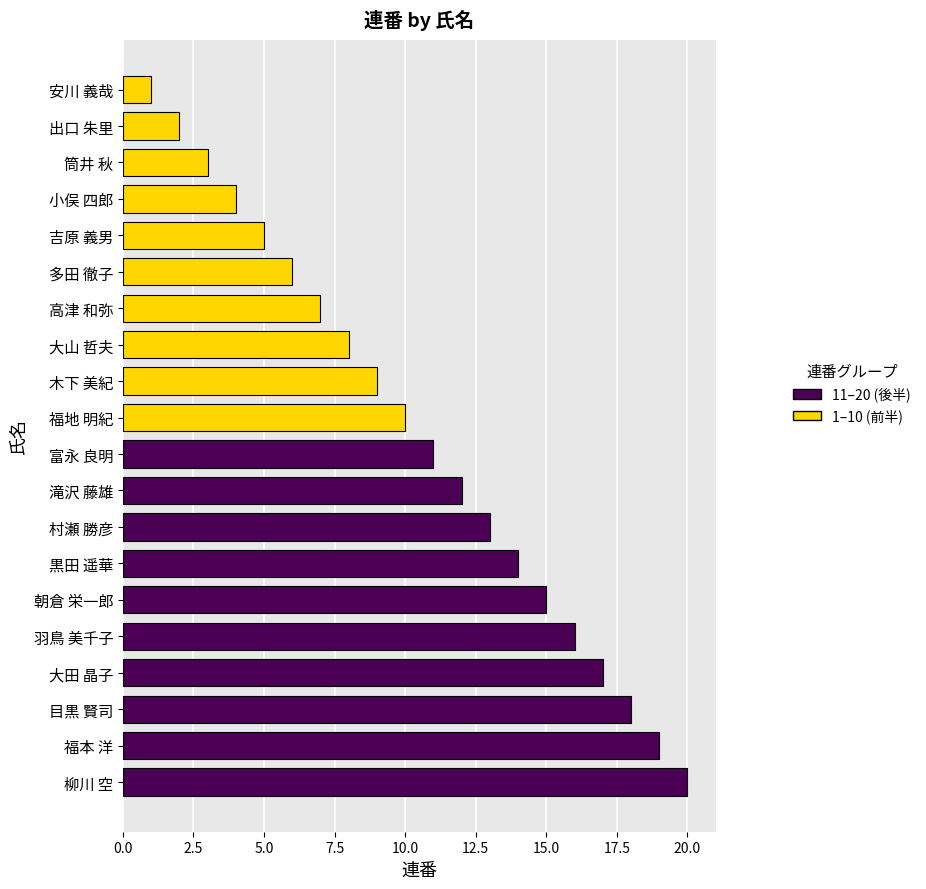

What is the difference between the second highest and second lowest values?

17